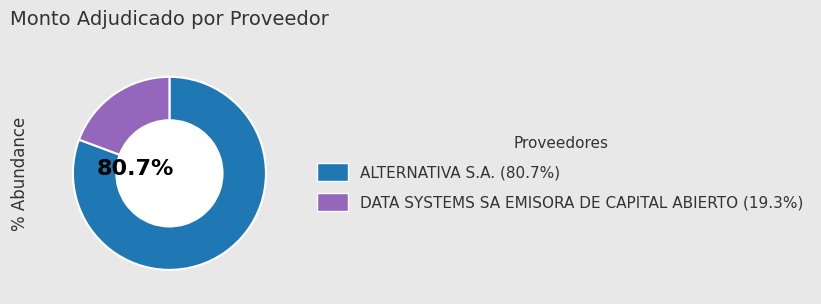

Does DATA SYSTEMS SA EMISORA DE CAPITAL ABIERTO represent more than half of the total?

No